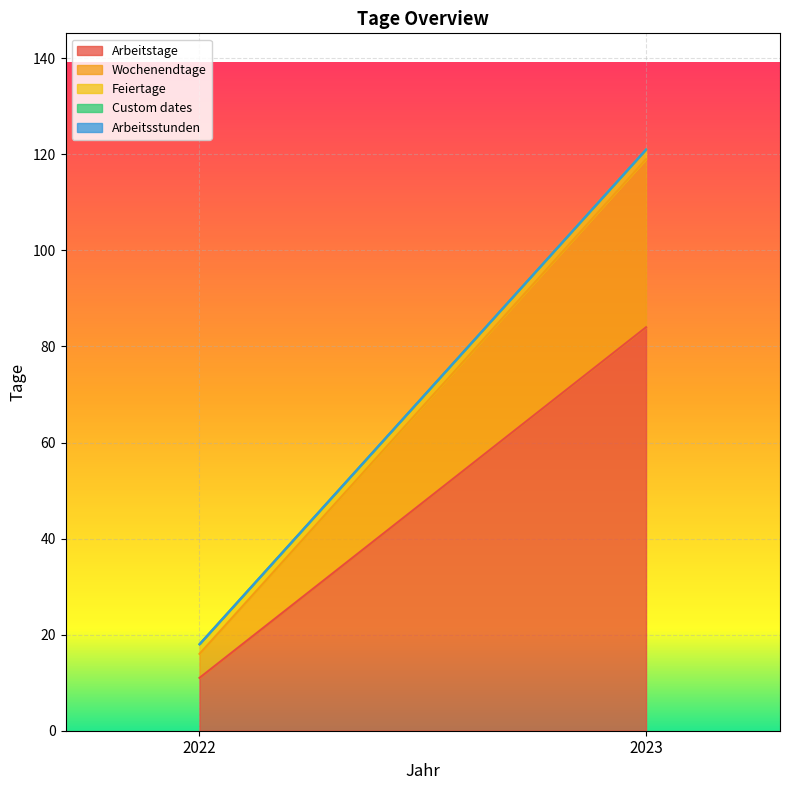

List the series in order of their peak value, lowest first.

Custom dates, Arbeitsstunden, Feiertage, Wochenendtage, Arbeitstage